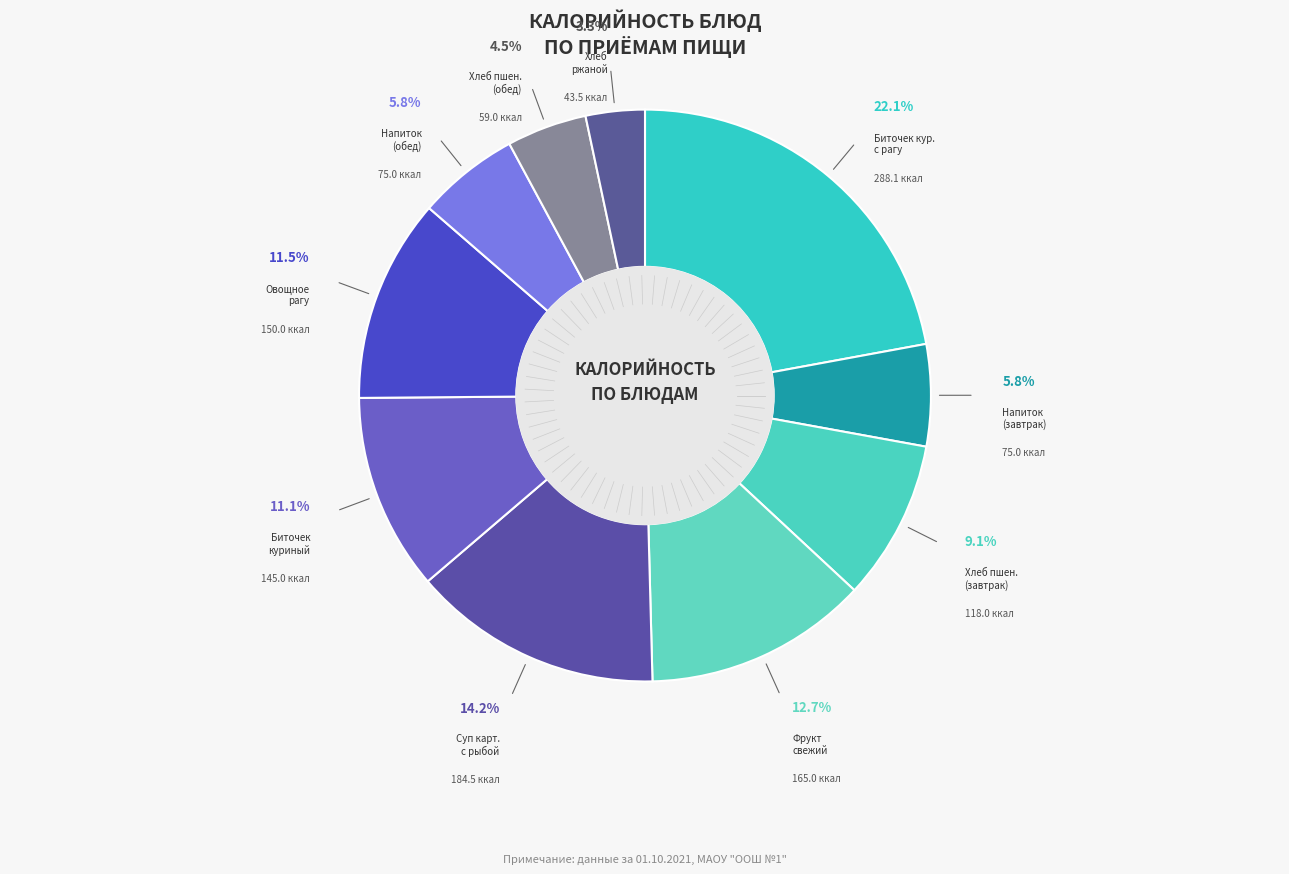

What percentage is the Фрукт свежий slice, to the nearest percent?

13%